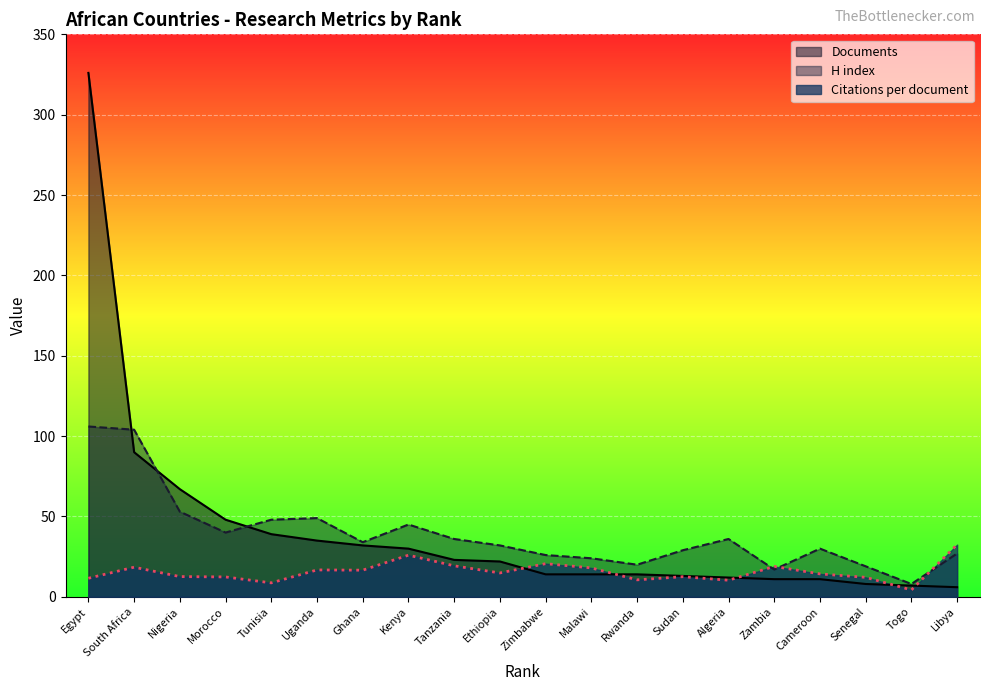

What is the difference between the second highest and second lowest values in the H index series?

87.0